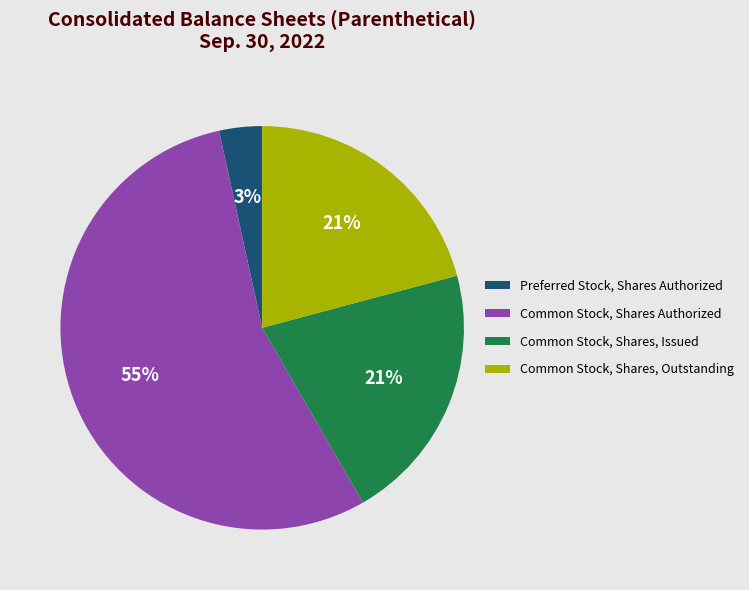

Which slice is the smallest?

Preferred Stock, Shares Authorized